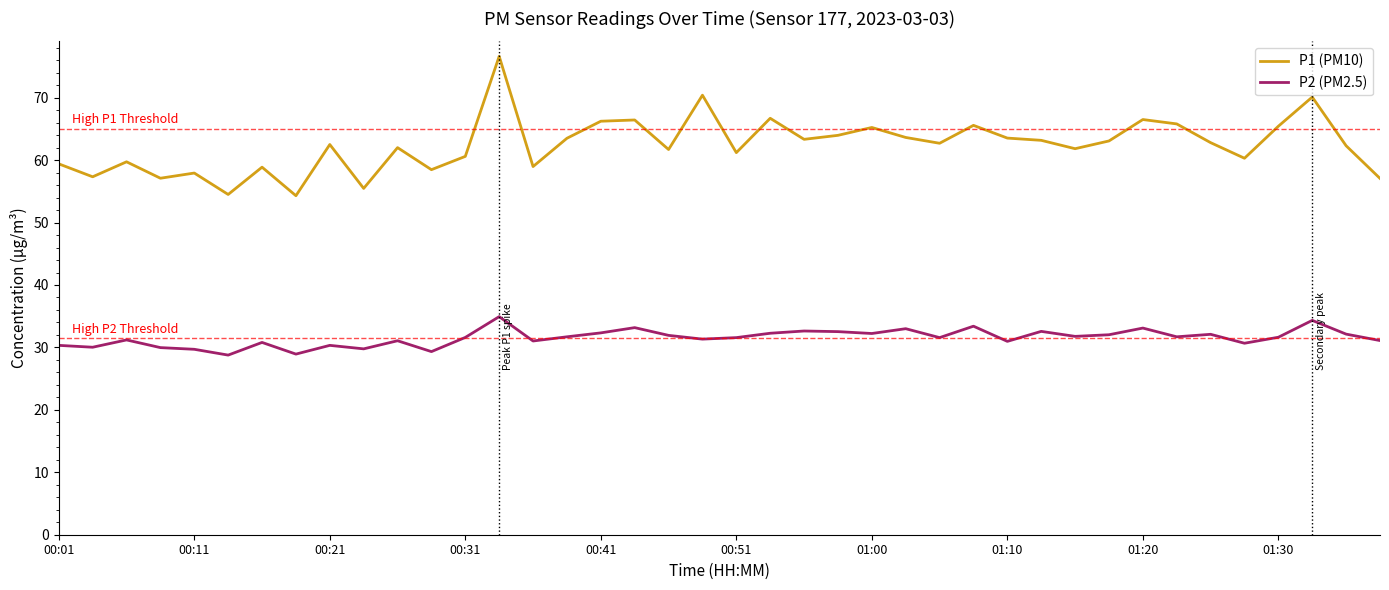

In P2 (PM2.5), how many points are lower than both neighbors (excluding endpoints)?

13